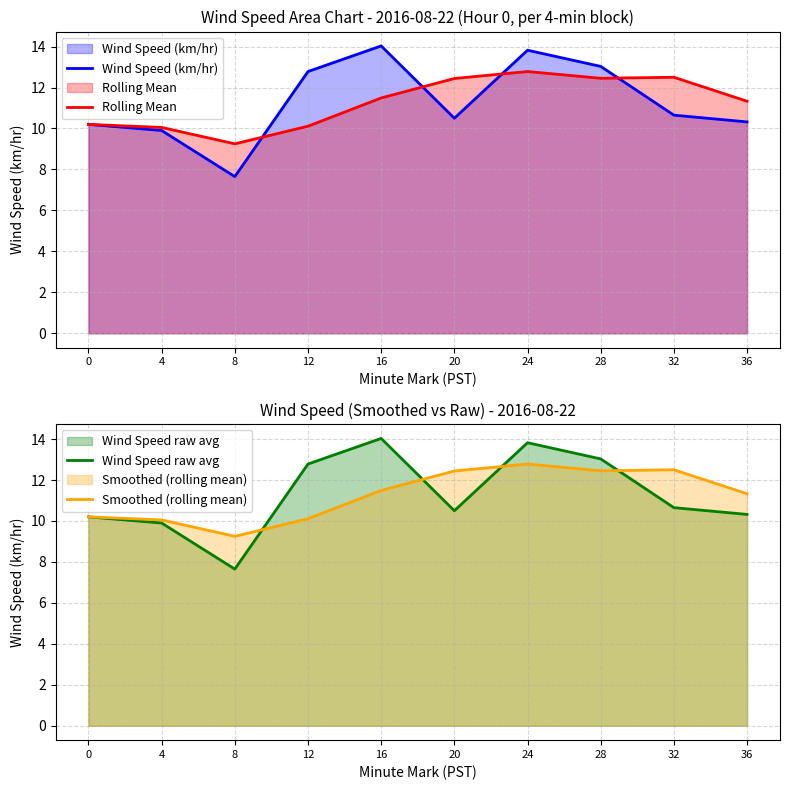

True or false: Wind Speed (km/hr) and Rolling Mean intersect in this chart.

True